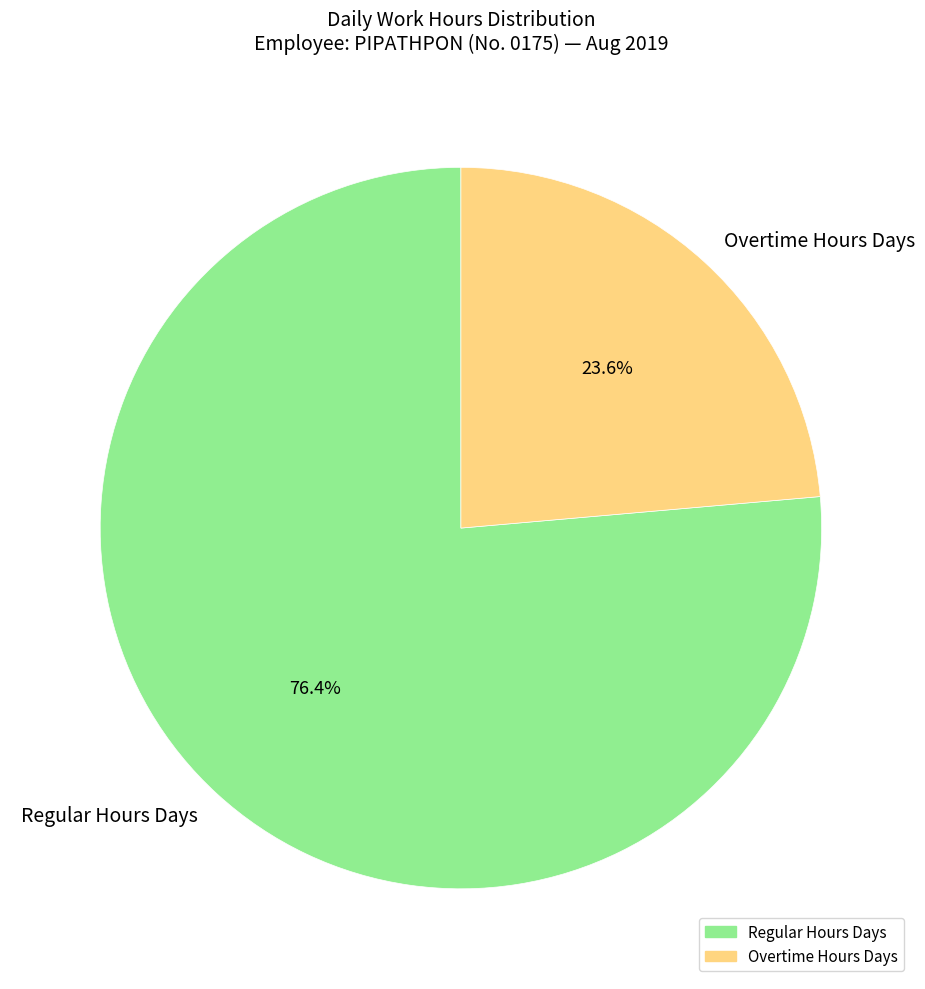

What percentage do Overtime Hours Days and Regular Hours Days together represent?

100.0%